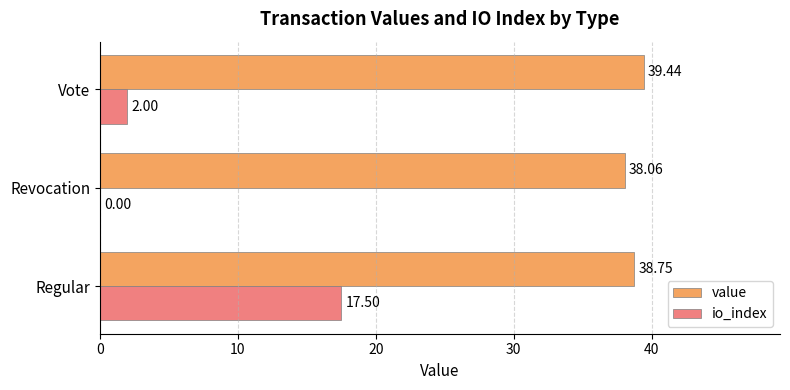

What are all the series names shown in the legend?

value, io_index